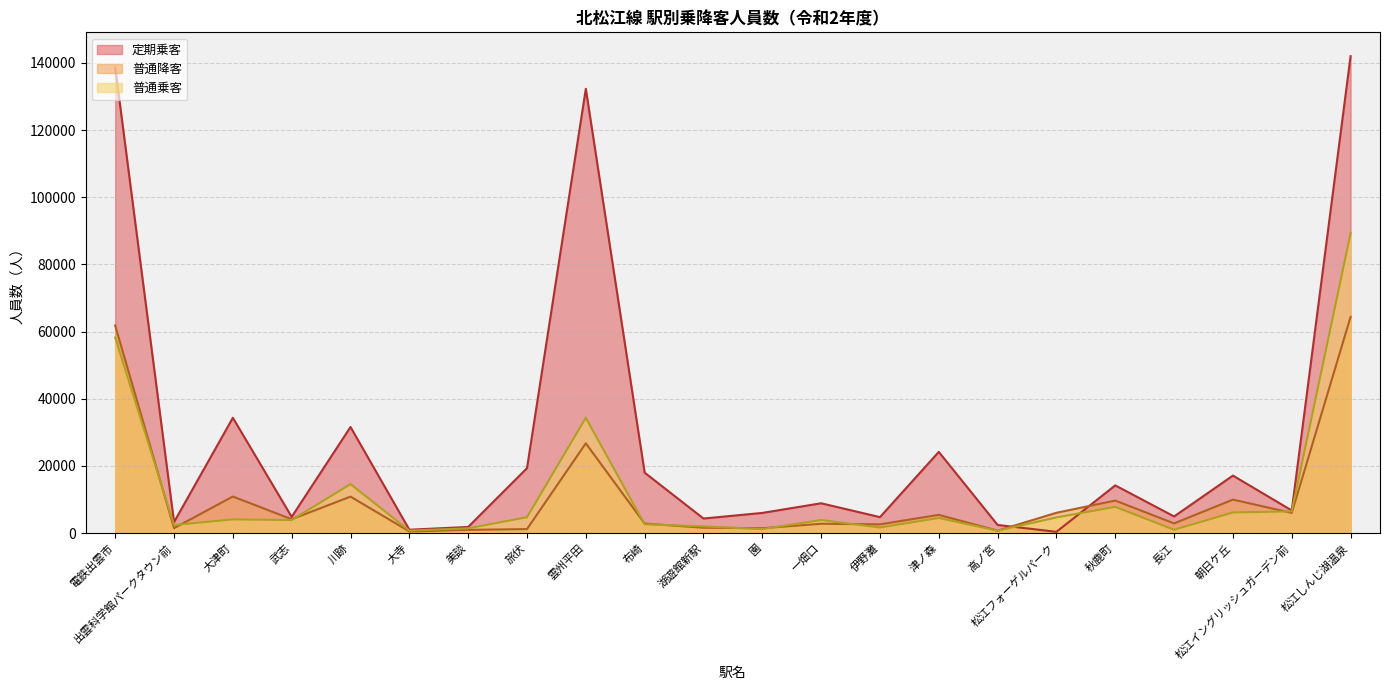

How many intersections are there between 普通乗客 and 定期乗客?

2